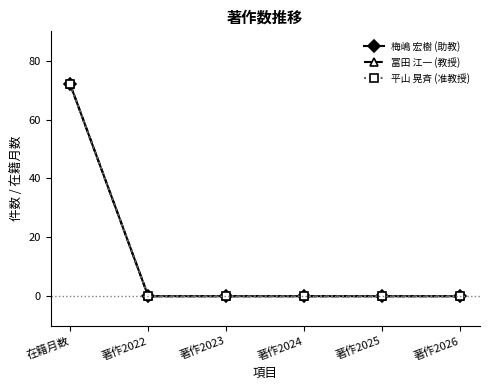

Reading left to right, transcribe all the data shown in this chart.

梅嶋 宏樹 (助教): 在籍月数=72	著作2022=0	著作2023=0	著作2024=0	著作2025=0	著作2026=0
冨田 江一 (教授): 在籍月数=72	著作2022=0	著作2023=0	著作2024=0	著作2025=0	著作2026=0
平山 晃斉 (准教授): 在籍月数=72	著作2022=0	著作2023=0	著作2024=0	著作2025=0	著作2026=0